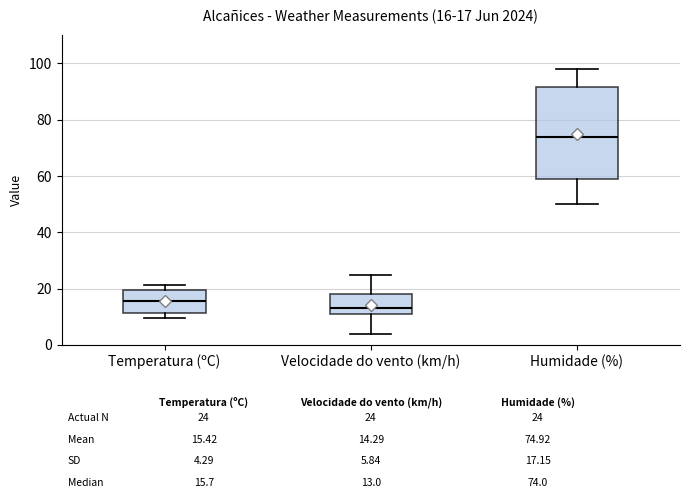

Which box is the tallest, from its lower edge to its upper edge?

Humidade (%)